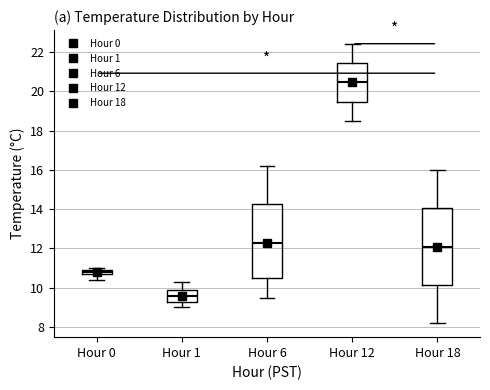

Which box has the lowest median line?

Hour 1